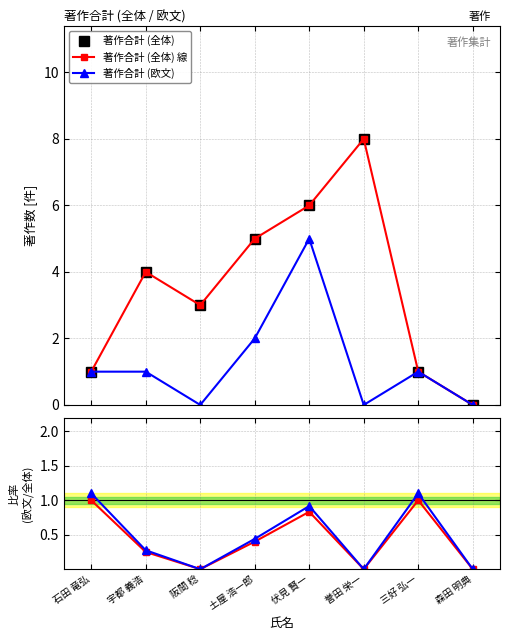

What is the sum of all 著作合計 (全体) values?

28.0